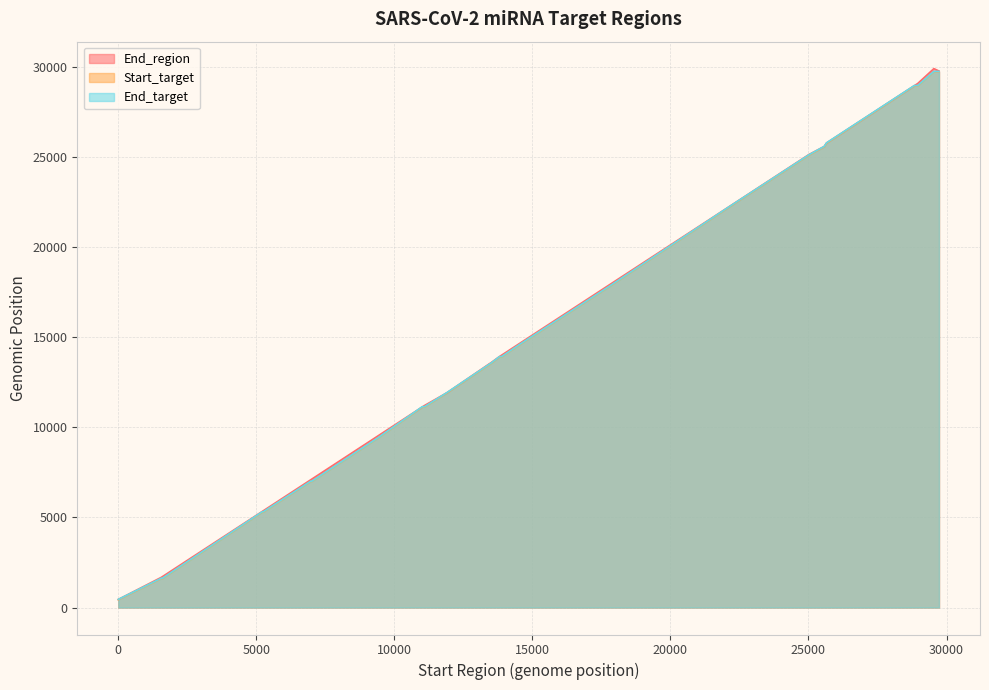

Which series changed the most between 7 and 25?

End_target